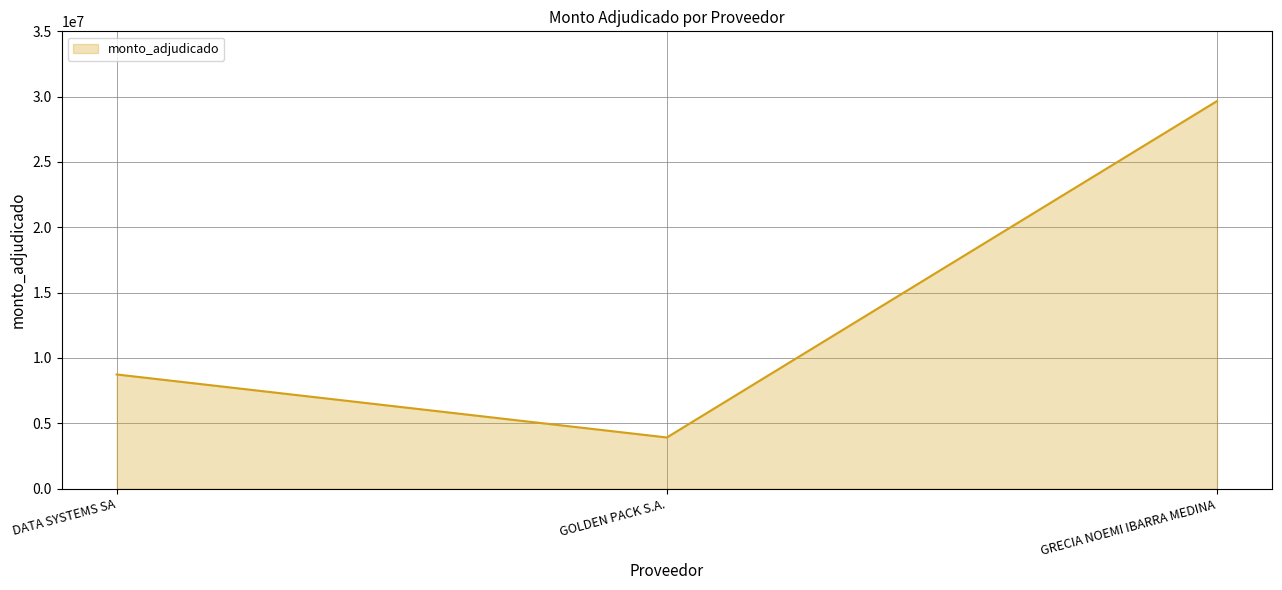

List the labels in order of value, largest first.

GRECIA NOEMI IBARRA MEDINA, DATA SYSTEMS SA, GOLDEN PACK S.A.